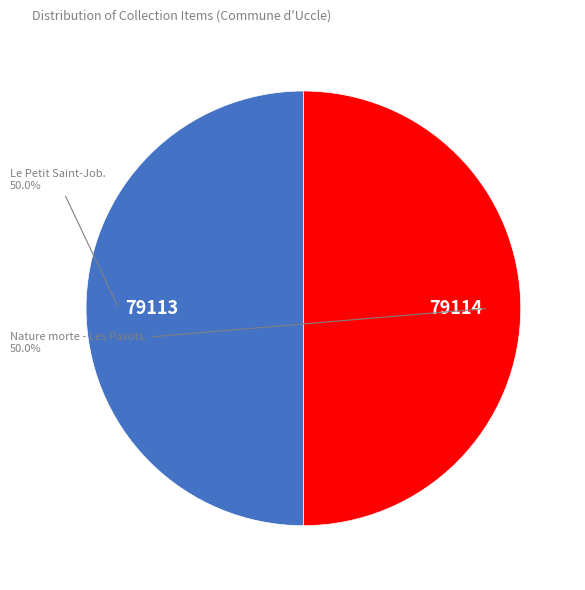

Count the number of slices in the pie.

2